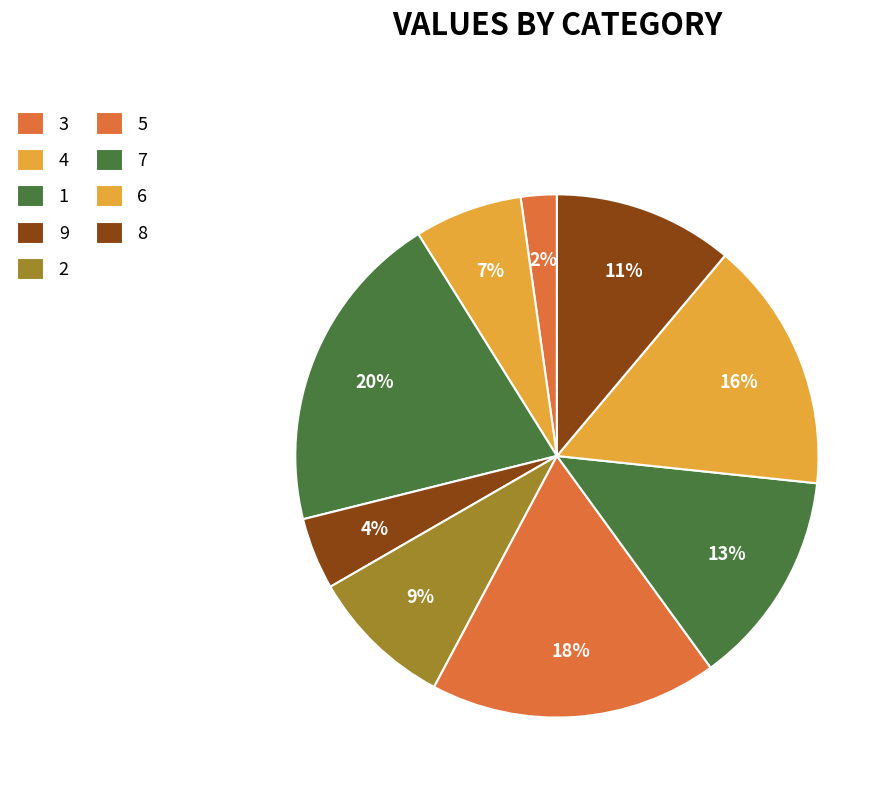

How many slices are in this pie chart?

9